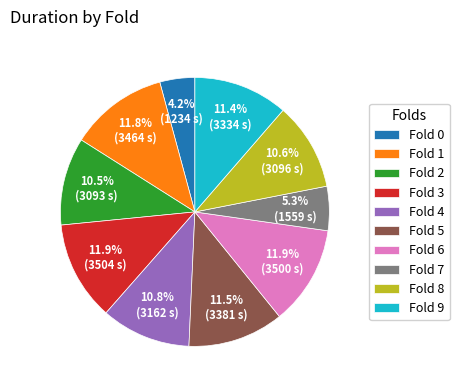

What is the smallest slice in the pie chart?

Fold 0